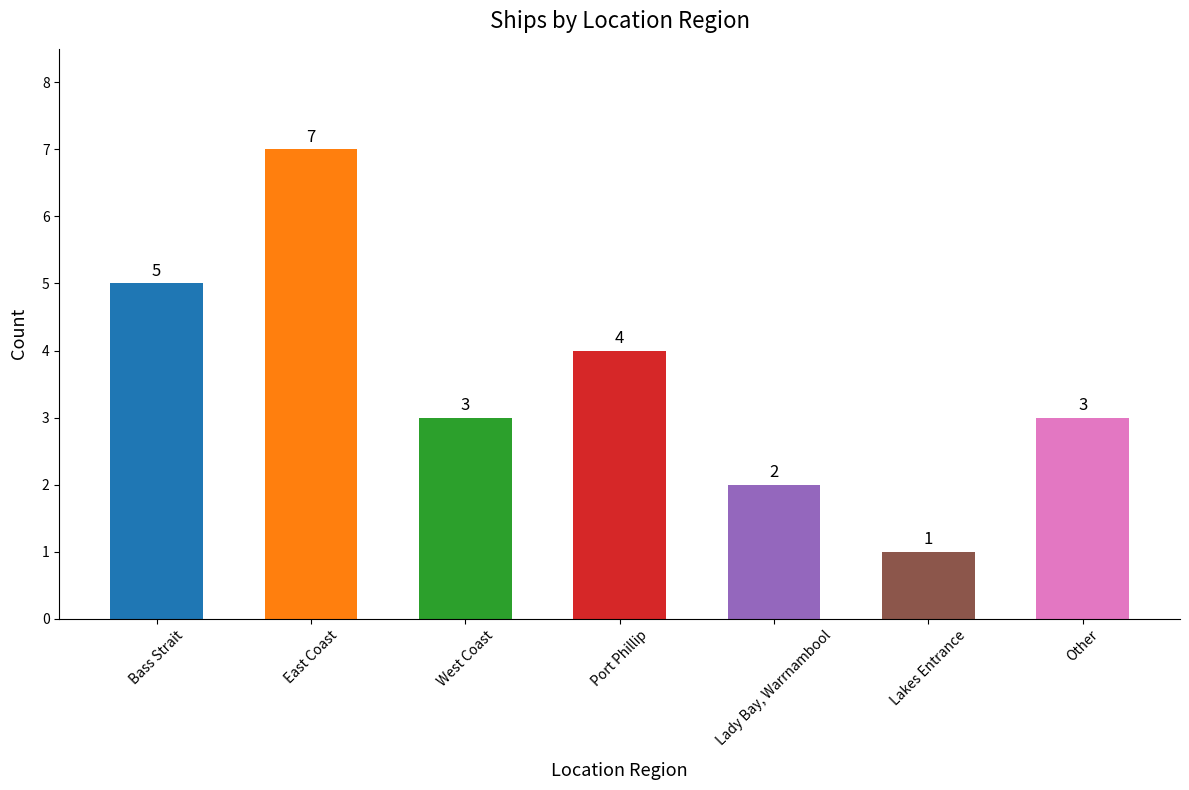

Reading right to left, transcribe all the data shown in this chart.

Other=3	Lakes Entrance=1	Lady Bay, Warrnambool=2	Port Phillip=4	West Coast=3	East Coast=7	Bass Strait=5